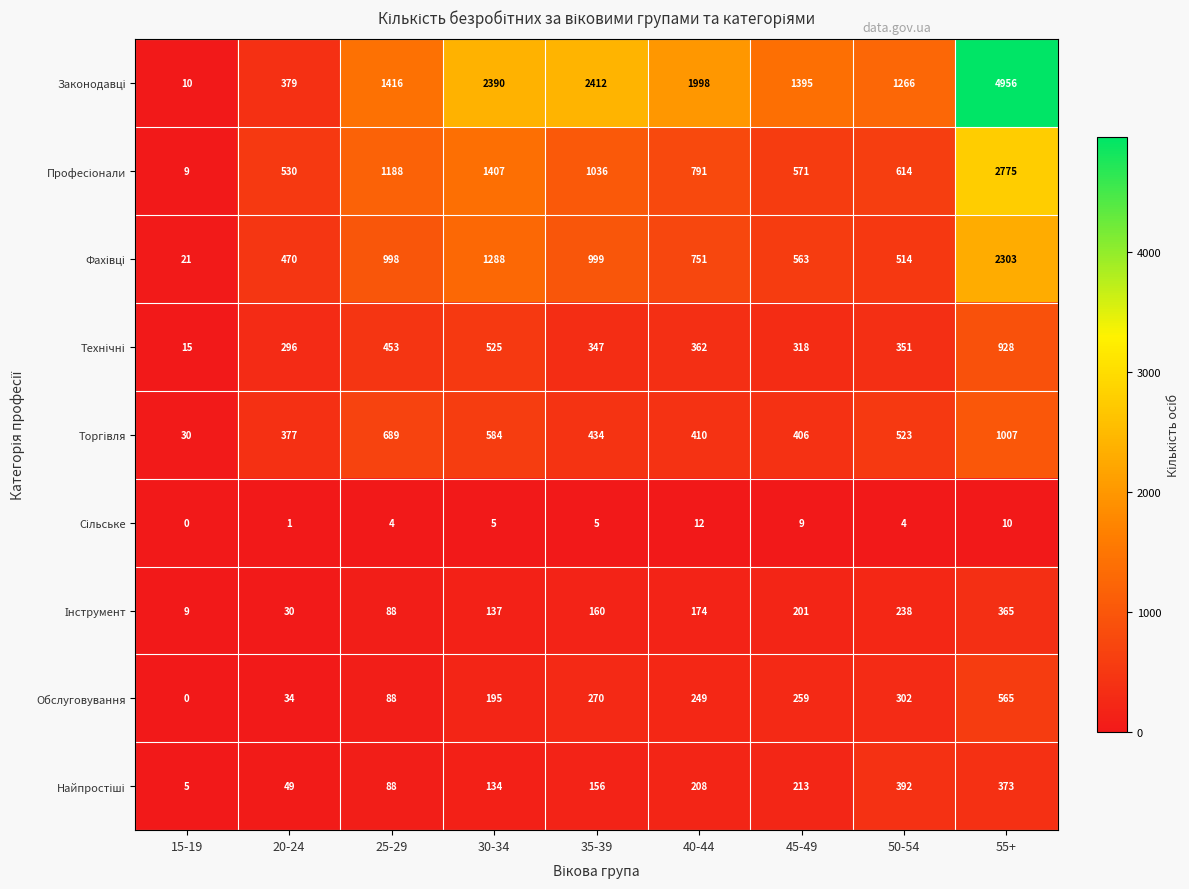

What is the difference between the Обслуговування values at 25-29 and 20-24?

54